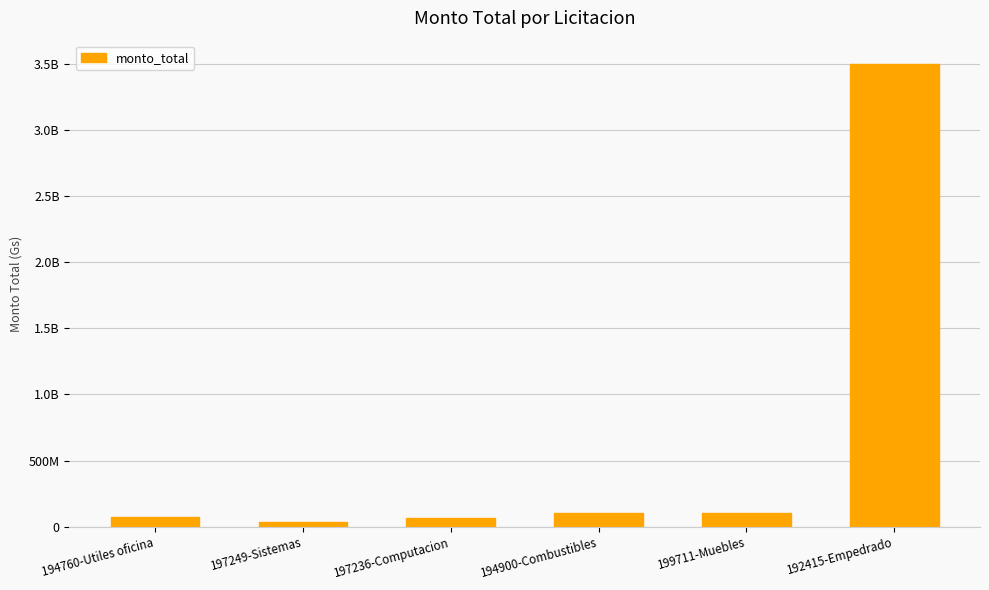

Does the chart contain any negative values?

No